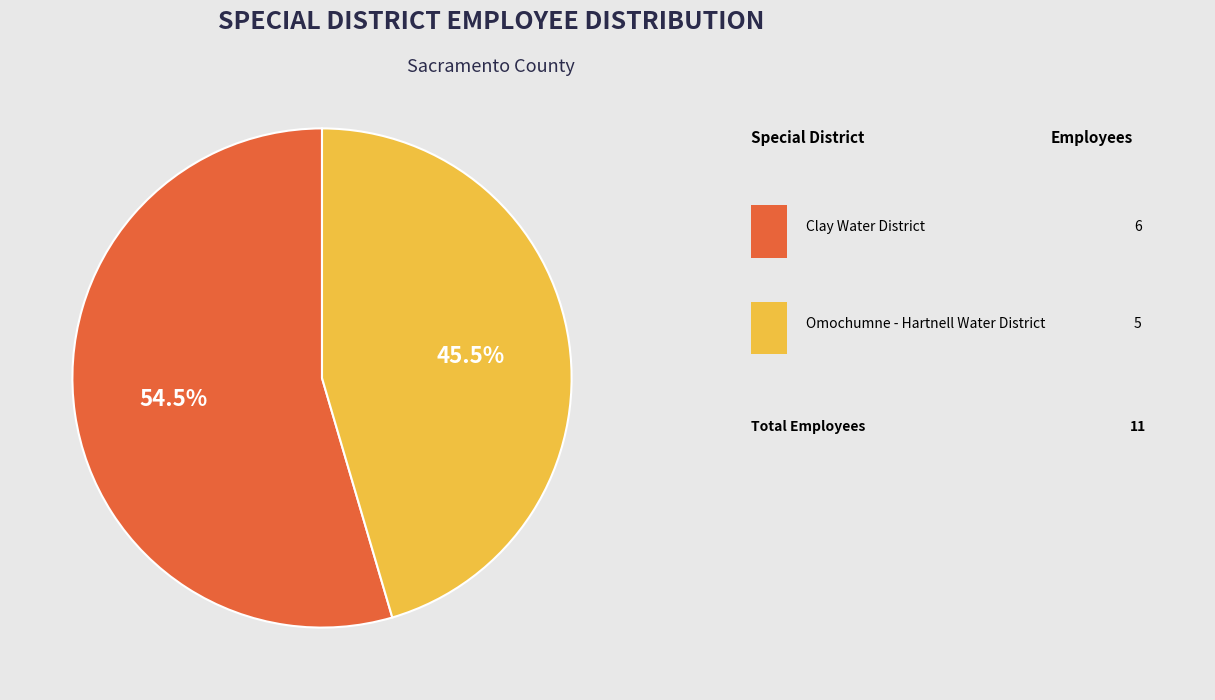

Does any single category account for the majority?

Yes